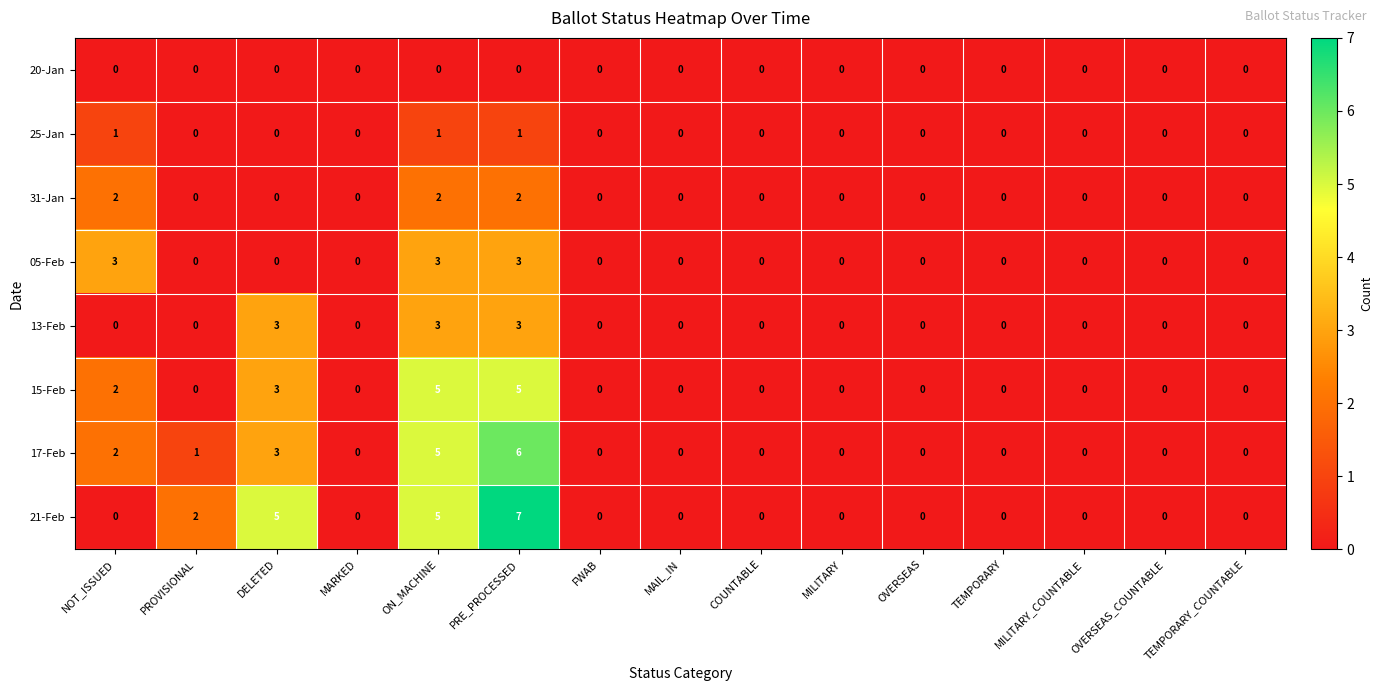

What is the difference between the maximum and minimum values in the 21-Feb series?

7